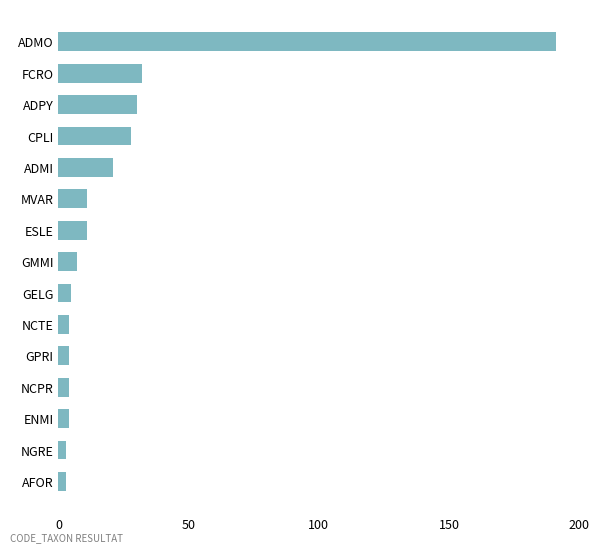

What is the smallest value displayed?

3